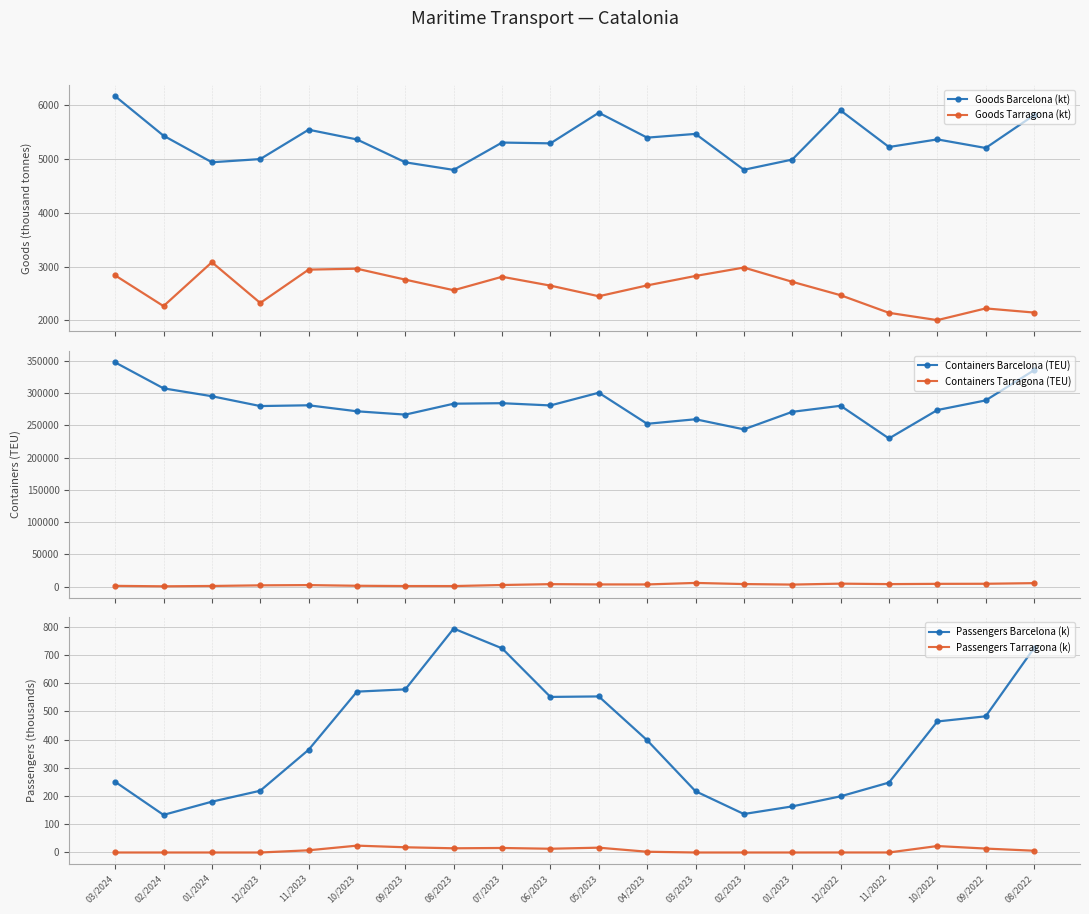

What is the label of the 19th point from the right?

02/2024